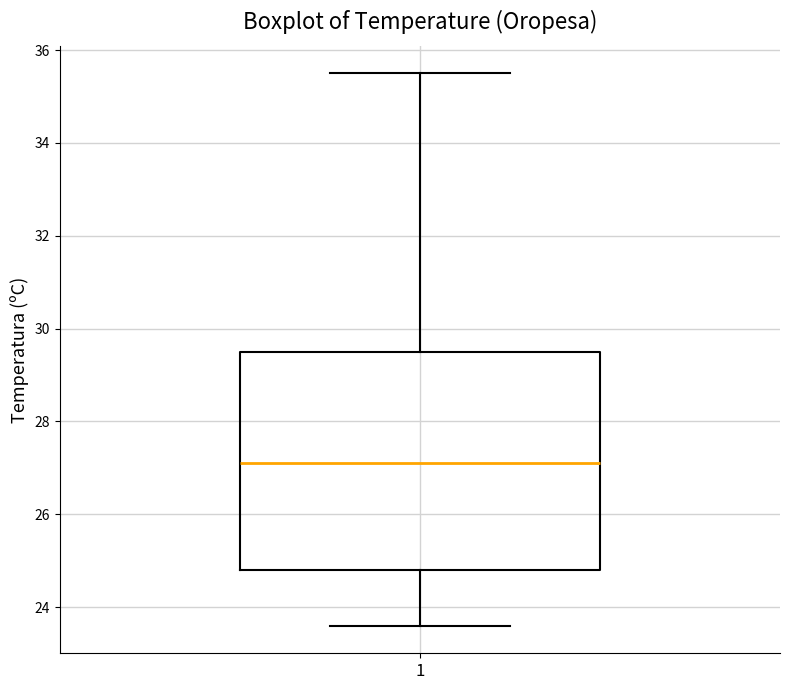

Where does the lower whisker of the box at x = 1 end on the y-axis? The values are not printed on the chart, so give them approximately, as read against the axis.

23.6